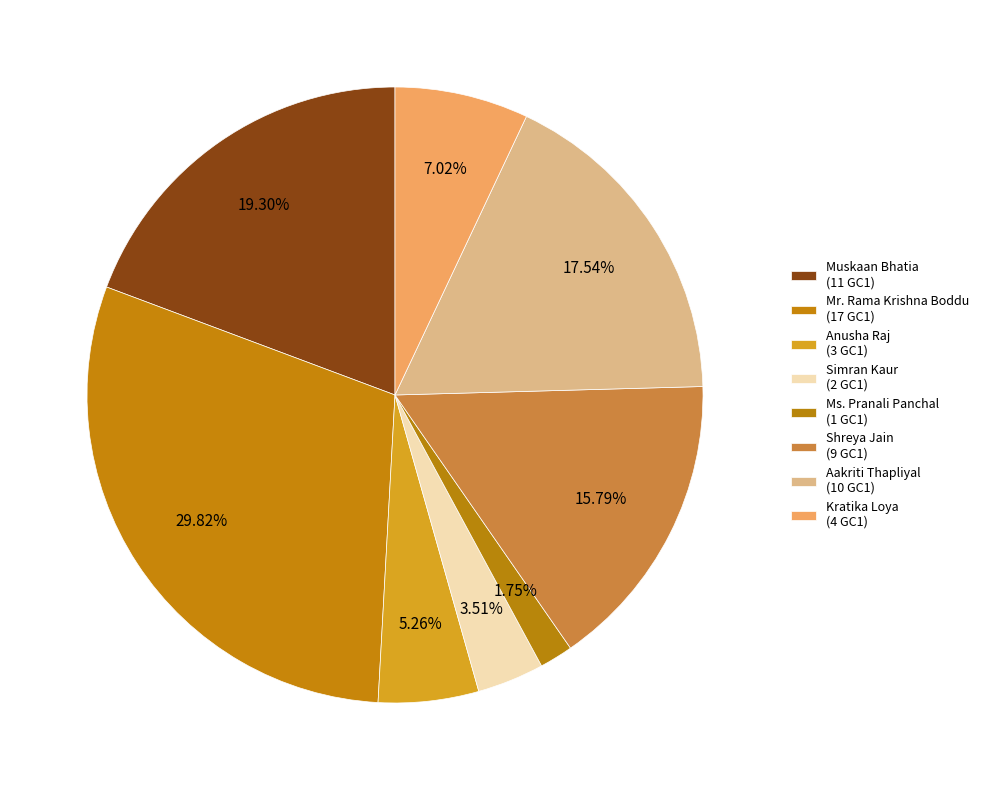

Count the number of slices in the pie.

8